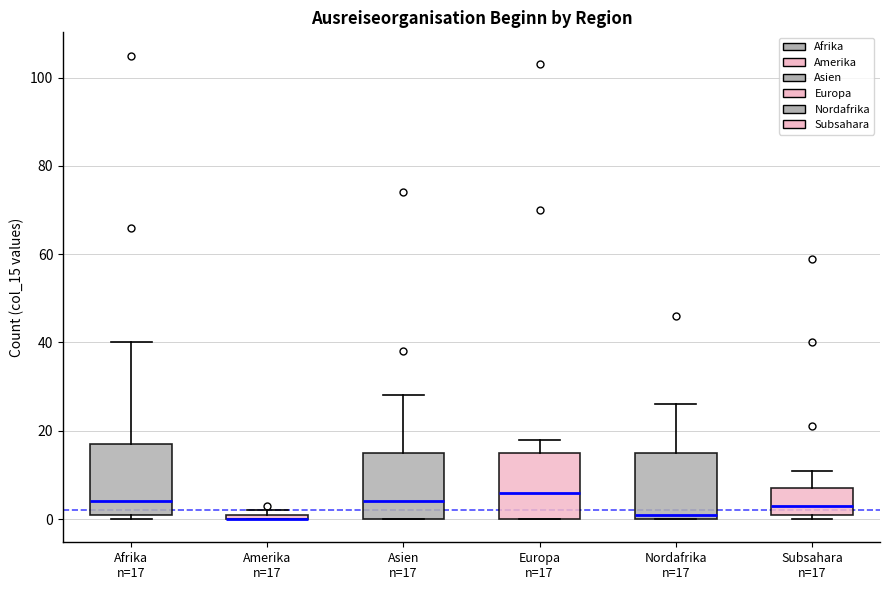

Where is the upper edge of the box for Afrika n=17 on the y-axis? The values are not printed on the chart, so give them approximately, as read against the axis.

18